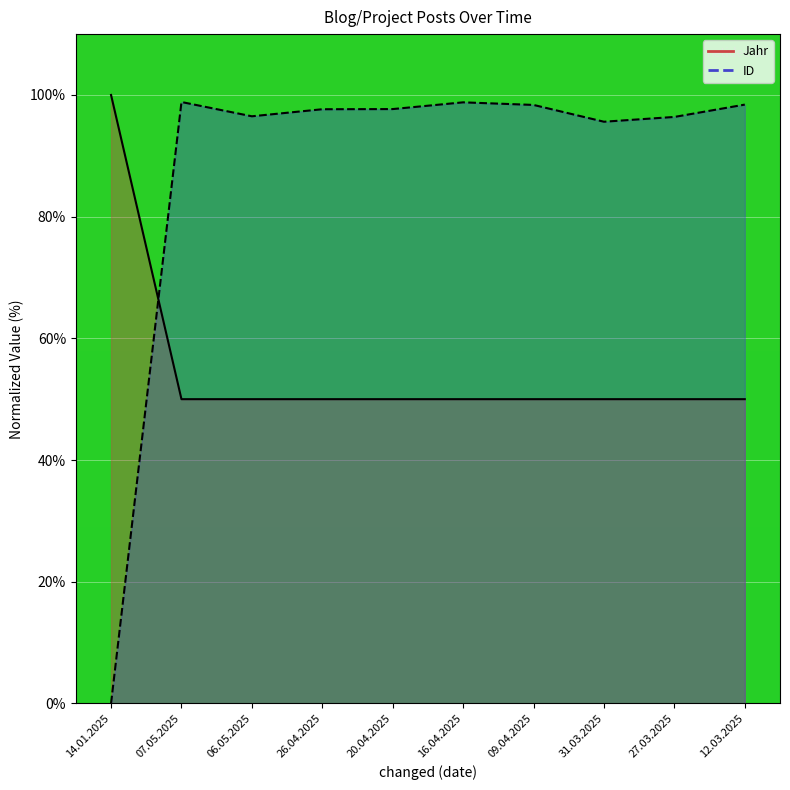

Reading right to left, extract all data points from this chart.

Jahr: 50.0	50.0	50.0	50.0	50.0	50.0	50.0	50.0	50.0	100.0
ID: 98.4	96.4	95.6	98.4	98.8	97.7	97.7	96.5	98.8	0.0